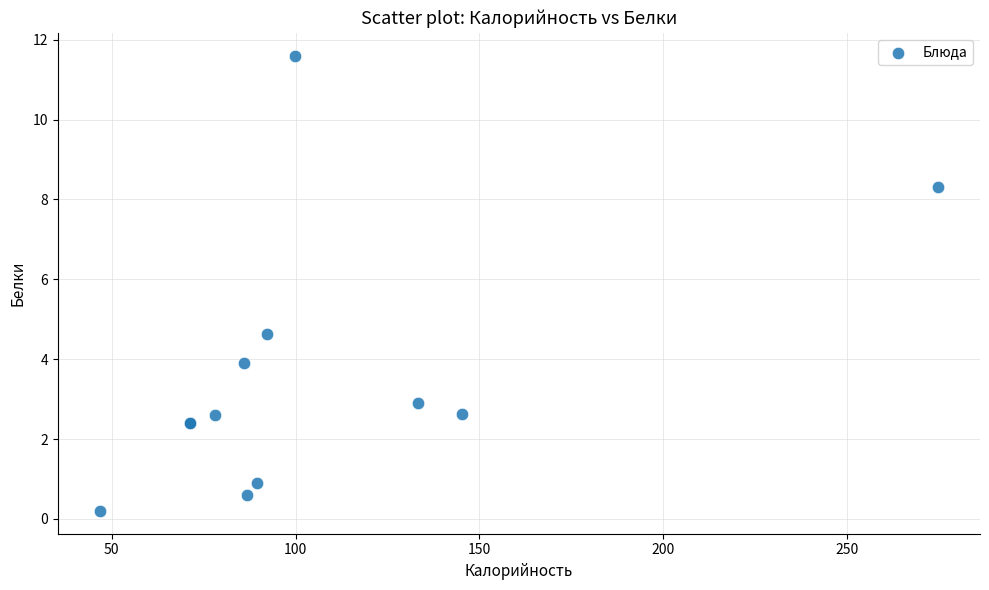

What Y value in the scatter plot is closest to 5?

4.6